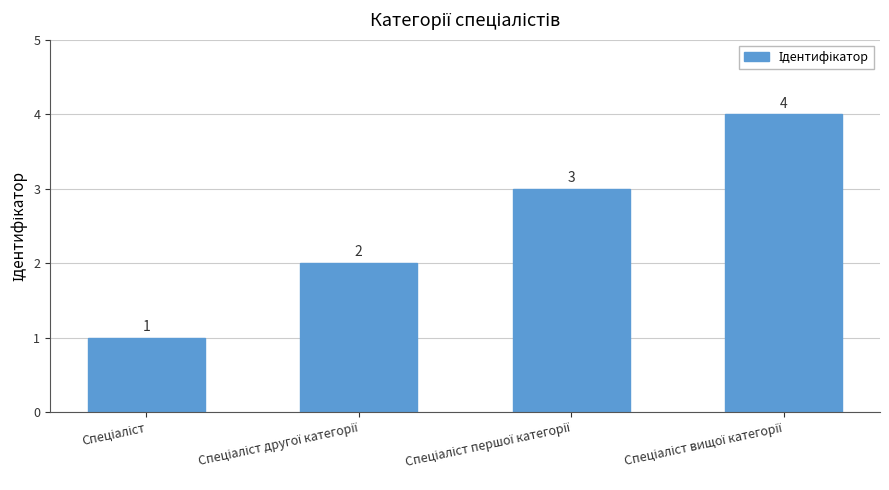

What is the difference between the second highest and minimum values?

2